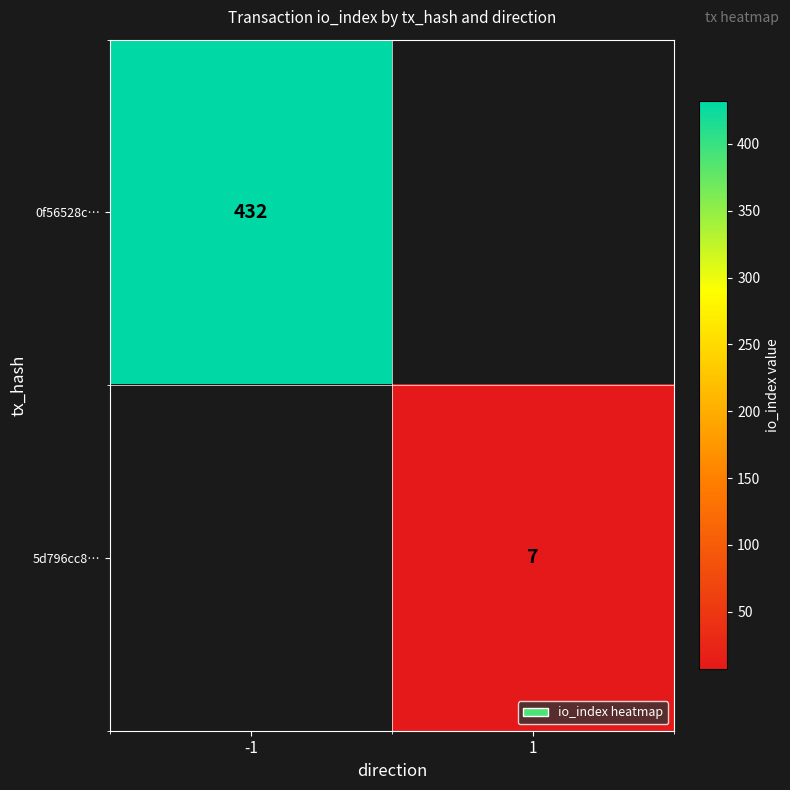

Is it true that 0f56528c… equals 104 at -1?

False